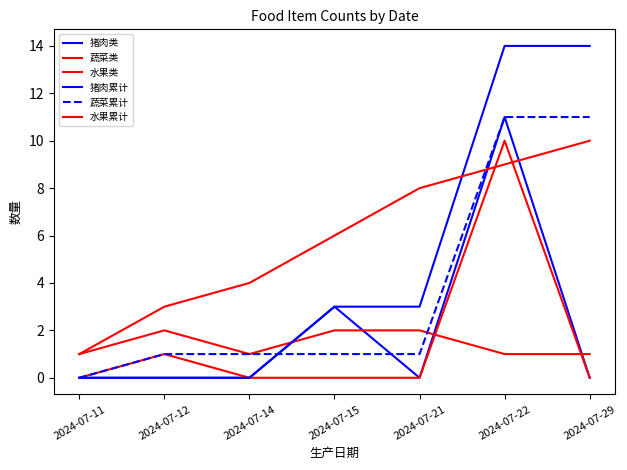

Is this an area chart (filled region under the line)?

No